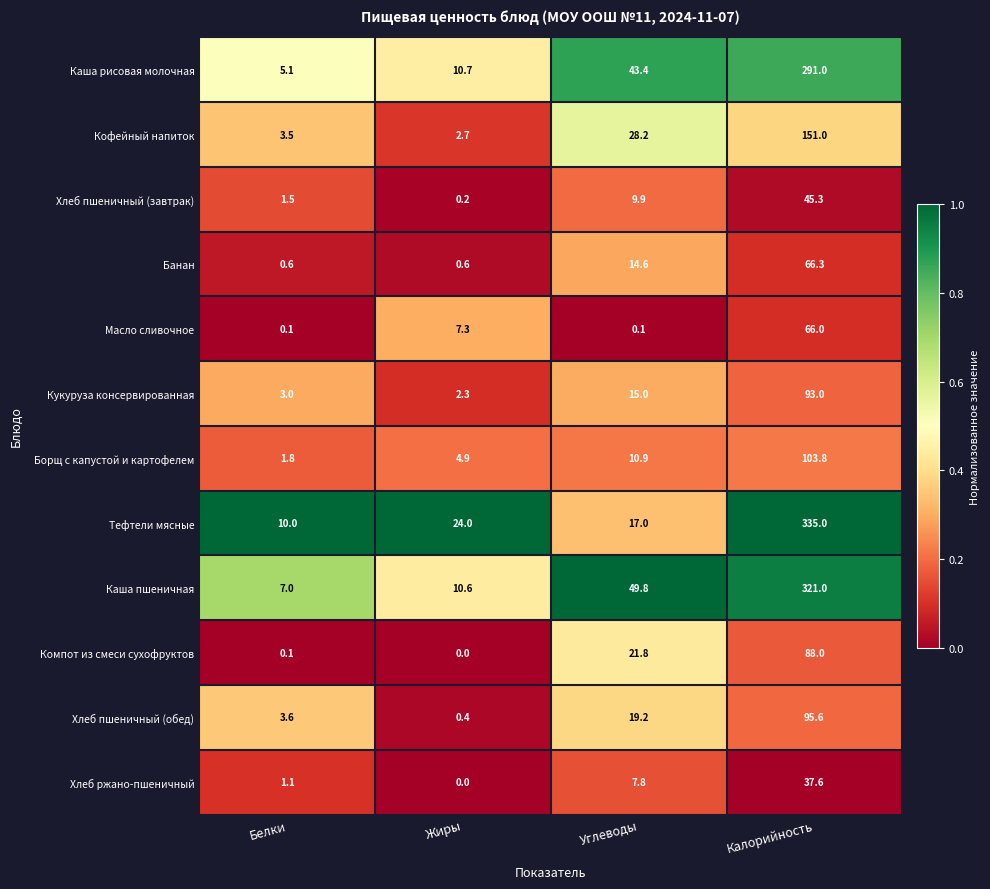

The value of Борщ с капустой и картофелем at Белки is 2.4. True or false?

False